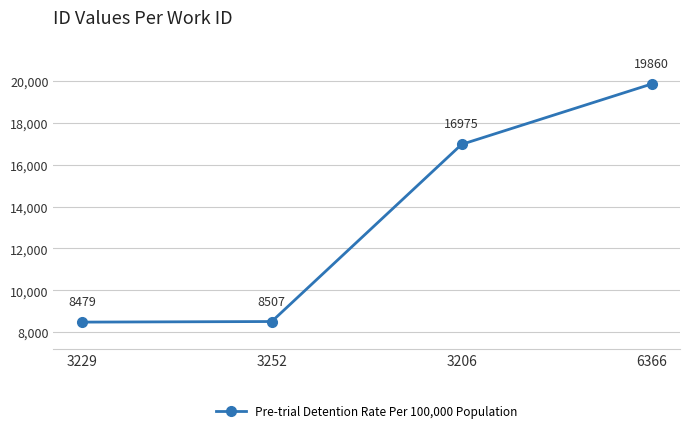

The value at 3252 is 8507. True or false?

True